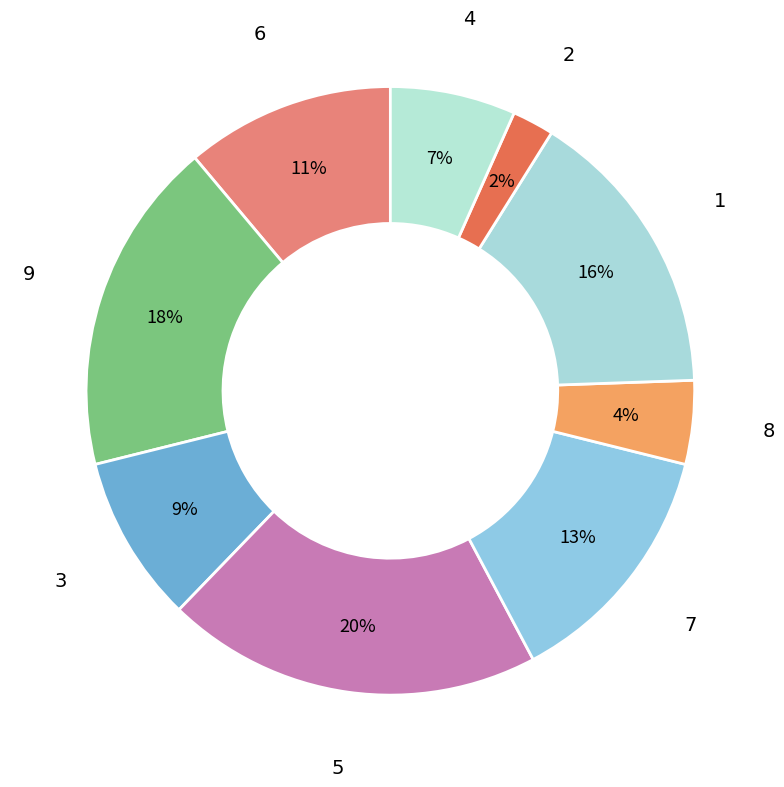

Count the number of slices in the pie.

9